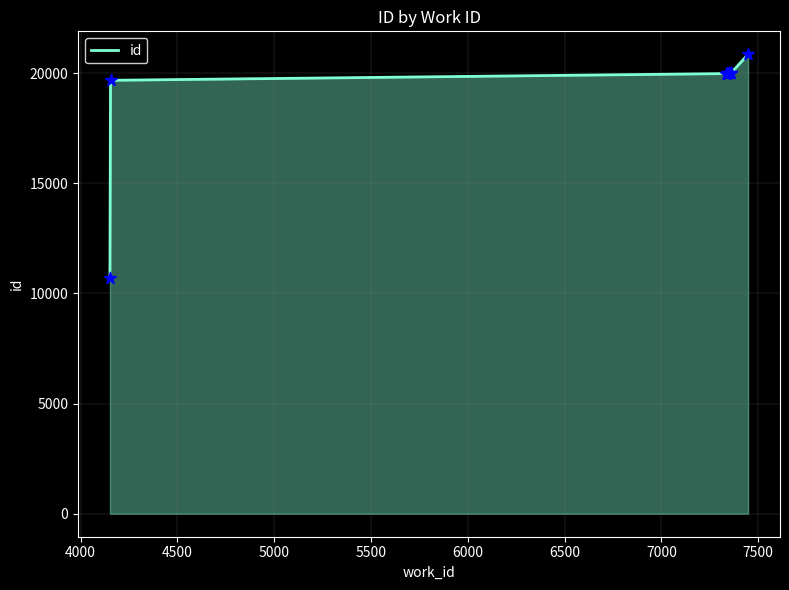

What is the greatest value displayed?

20858